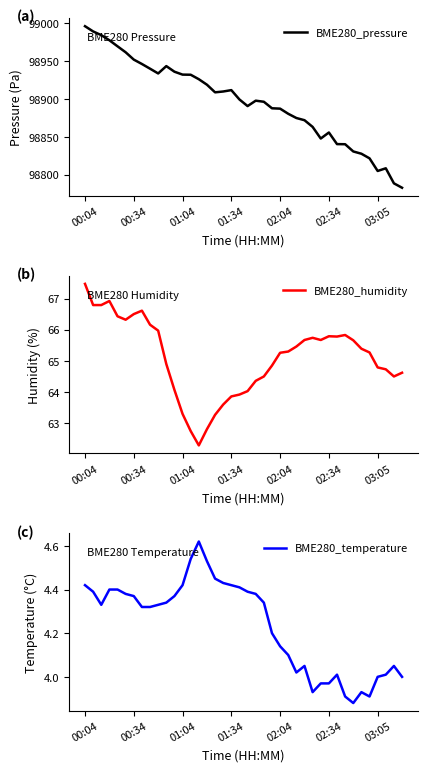

What is the value of the BME280_pressure point at the 35th from the left?

98827.7